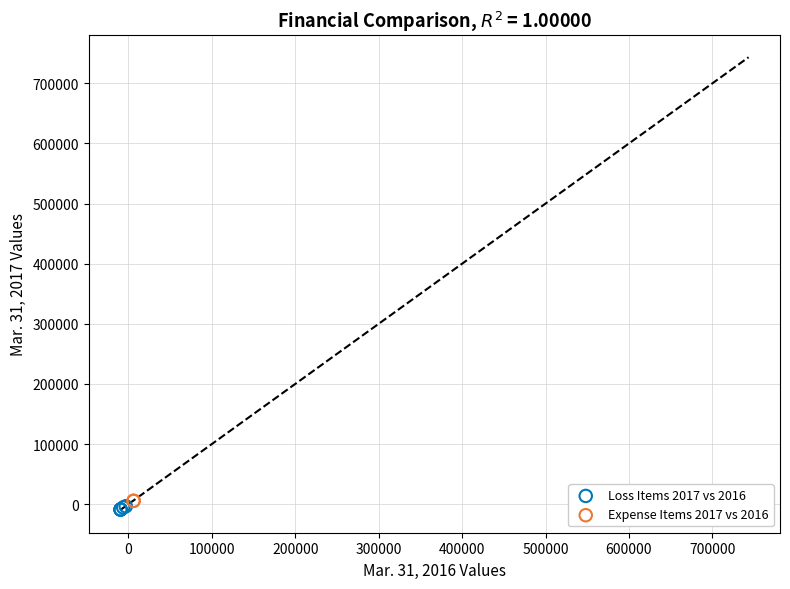

What are all the series names shown in the legend?

Loss Items 2017 vs 2016, Expense Items 2017 vs 2016